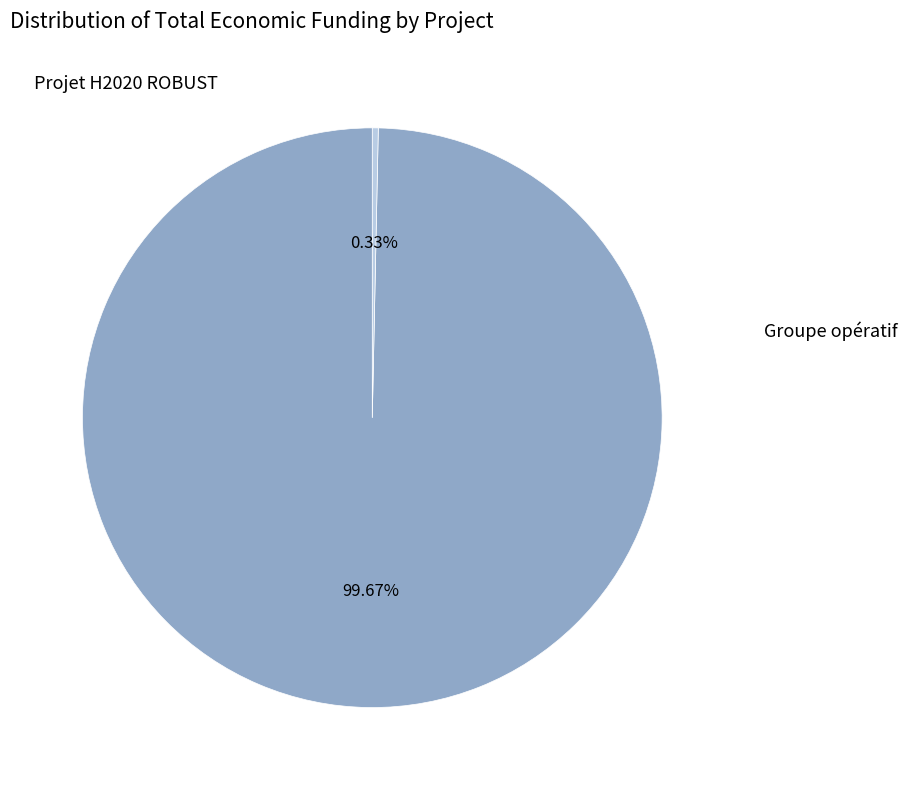

What is the majority slice?

Projet H2020 ROBUST